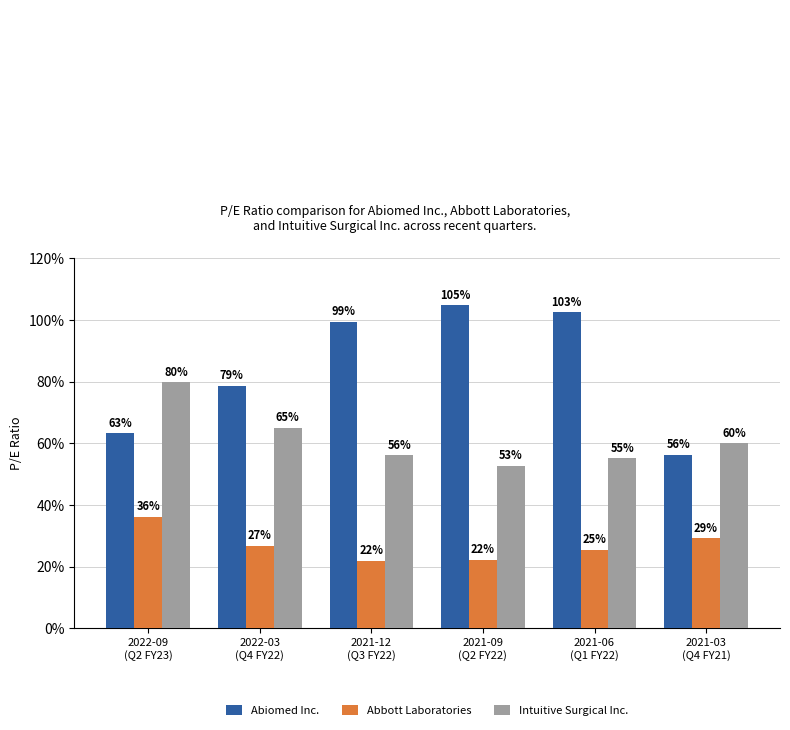

How many bars are there in total?

18